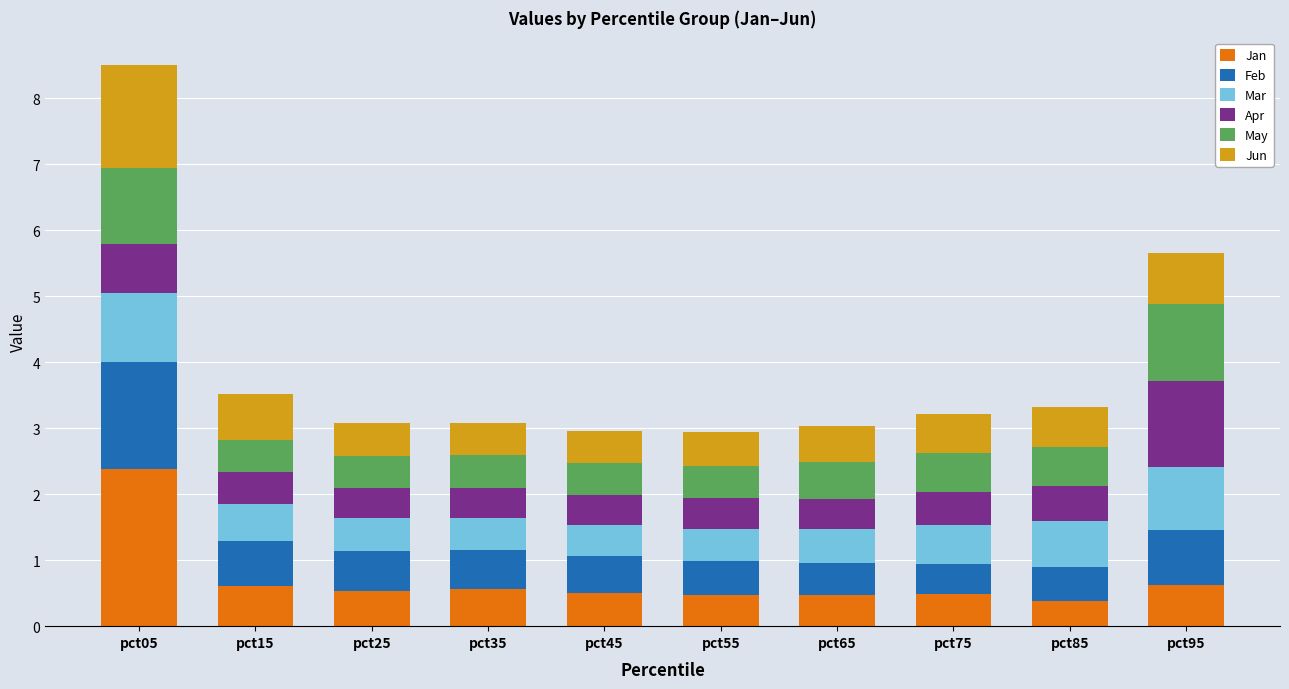

What is the total value across all series at pct05?

8.5